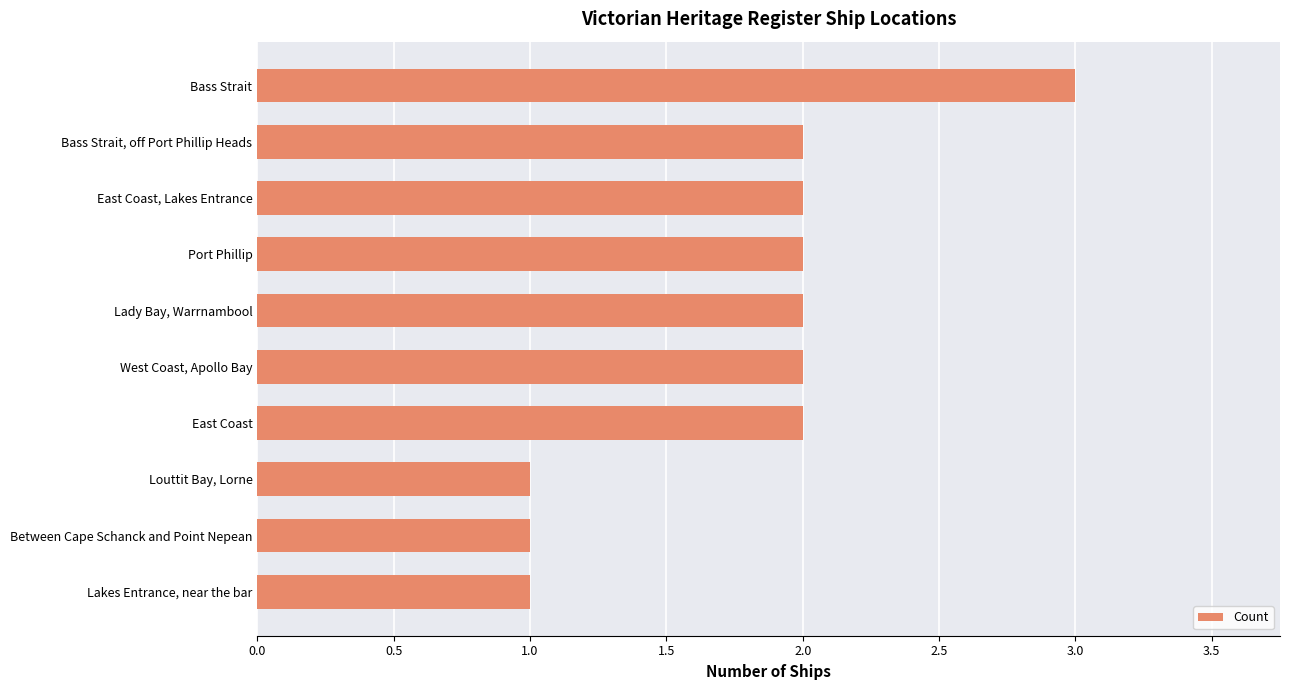

What is the greatest value displayed?

3